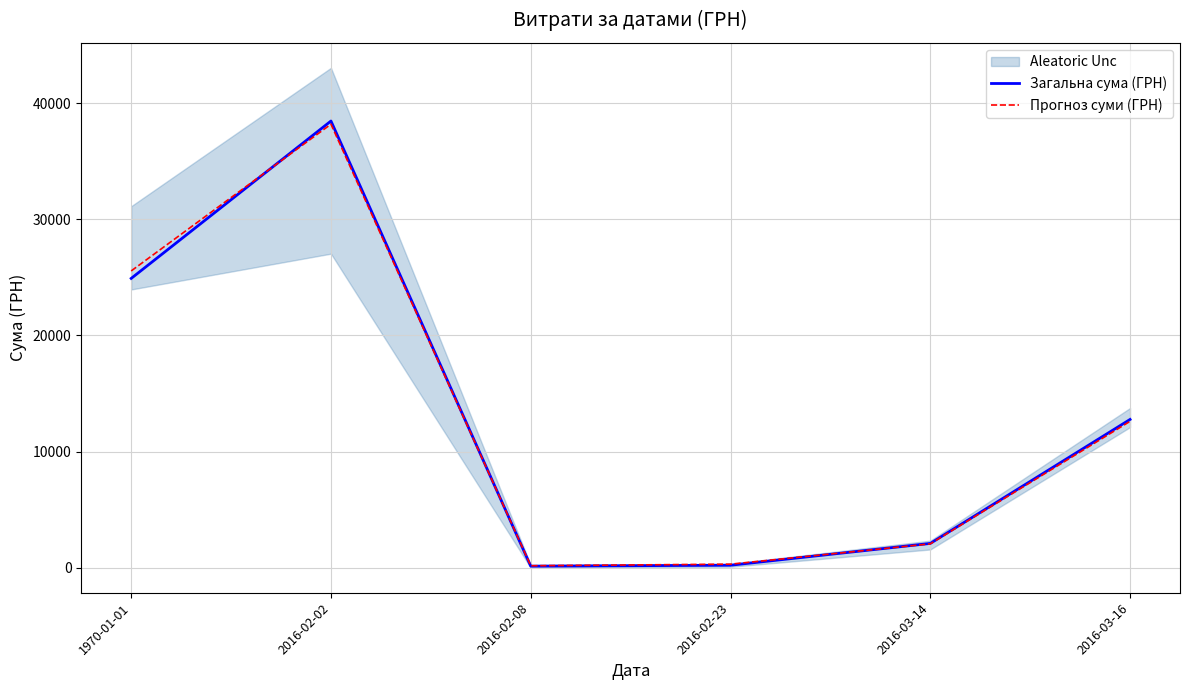

True or false: Загальна сума (ГРН) has more than 1 points higher than both neighbors.

False